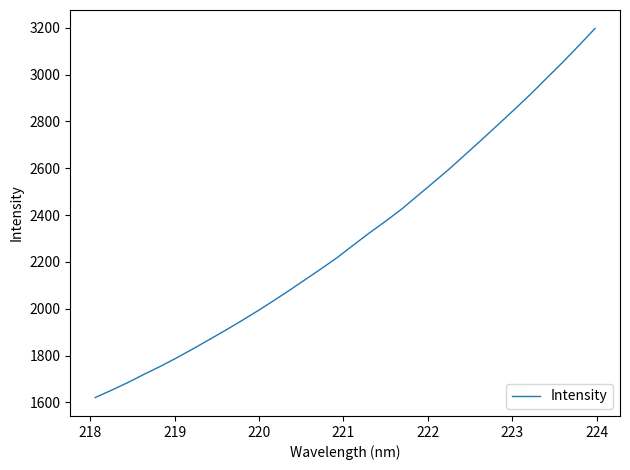

What is the difference between the maximum and minimum values?

1576.4